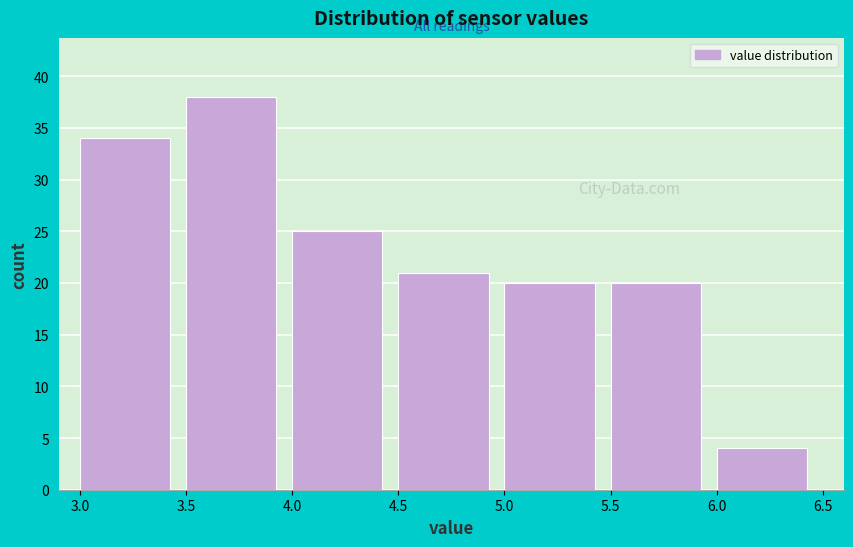

Reading left to right, list every bar in this chart as the range it spans on the x-axis followed by its height. The values are not printed on the chart, so give them approximately, as read against the axis.

3.0 to 3.5: 34
3.5 to 4.0: 38
4.0 to 4.5: 25
4.5 to 5.0: 21
5.0 to 5.5: 20
5.5 to 6.0: 20
6.0 to 6.5: 4